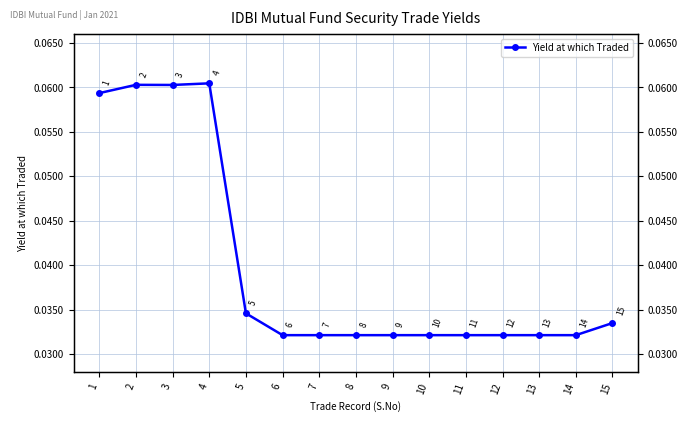

List the labels in order of value, largest first.

4, 2, 3, 1, 5, 15, 6, 7, 8, 9, 10, 11, 12, 13, 14